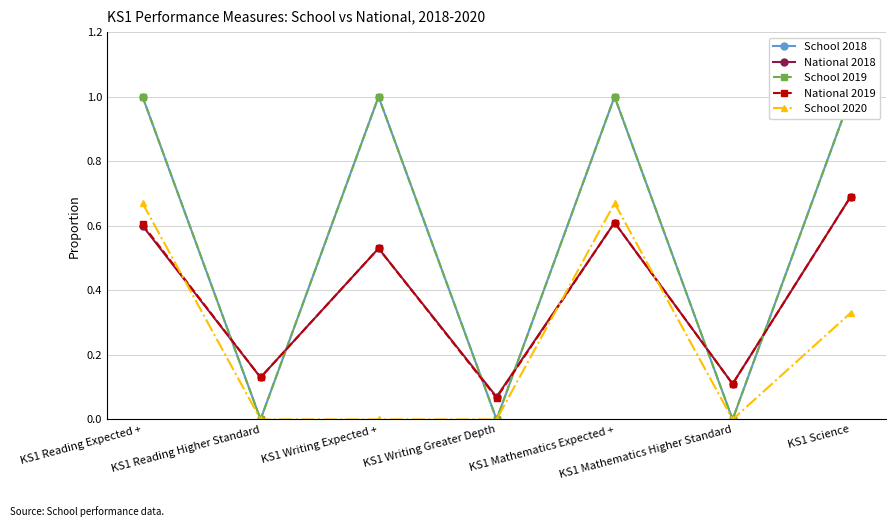

What is the label of the 3rd point from the left?

KS1 Writing Expected +